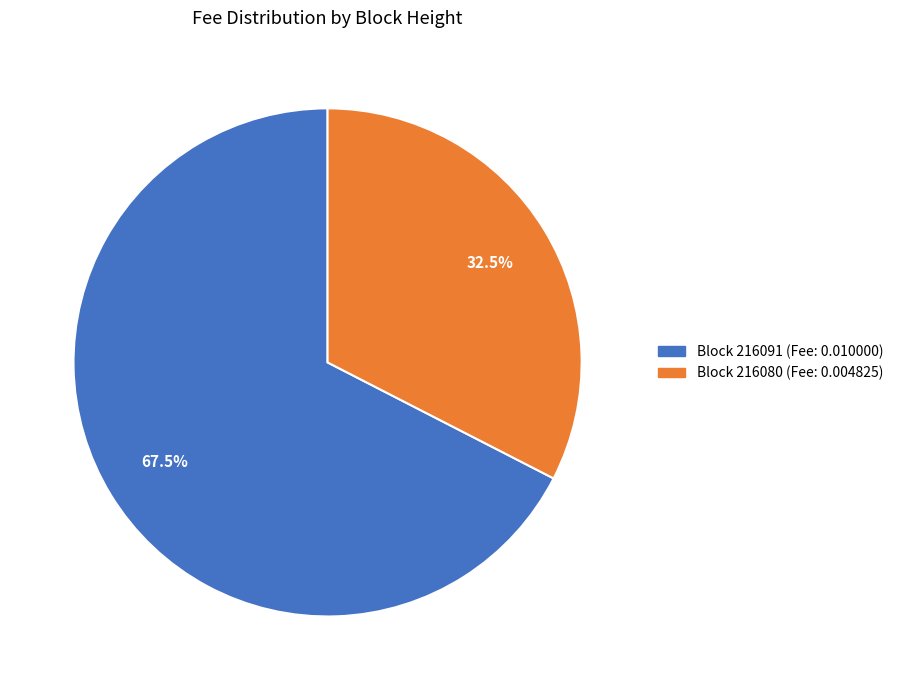

Does any single category account for the majority?

Yes